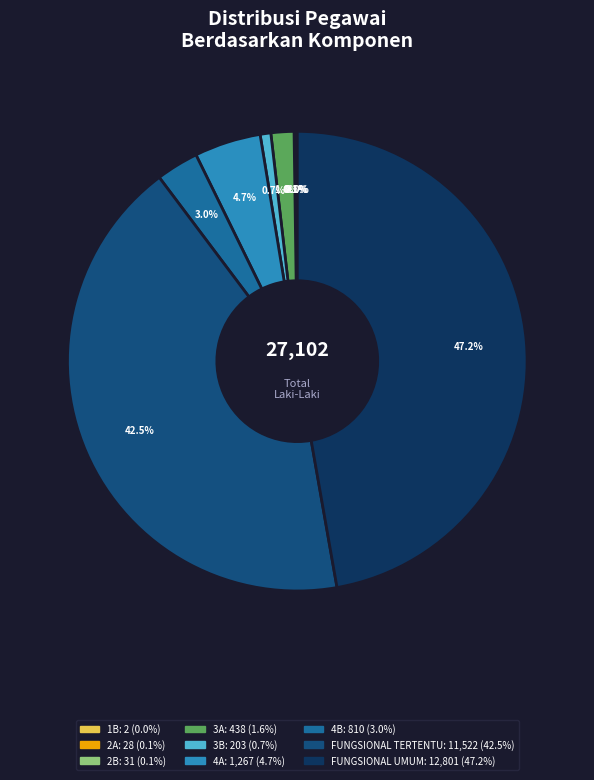

What is the largest slice in the pie chart?

FUNGSIONAL UMUM